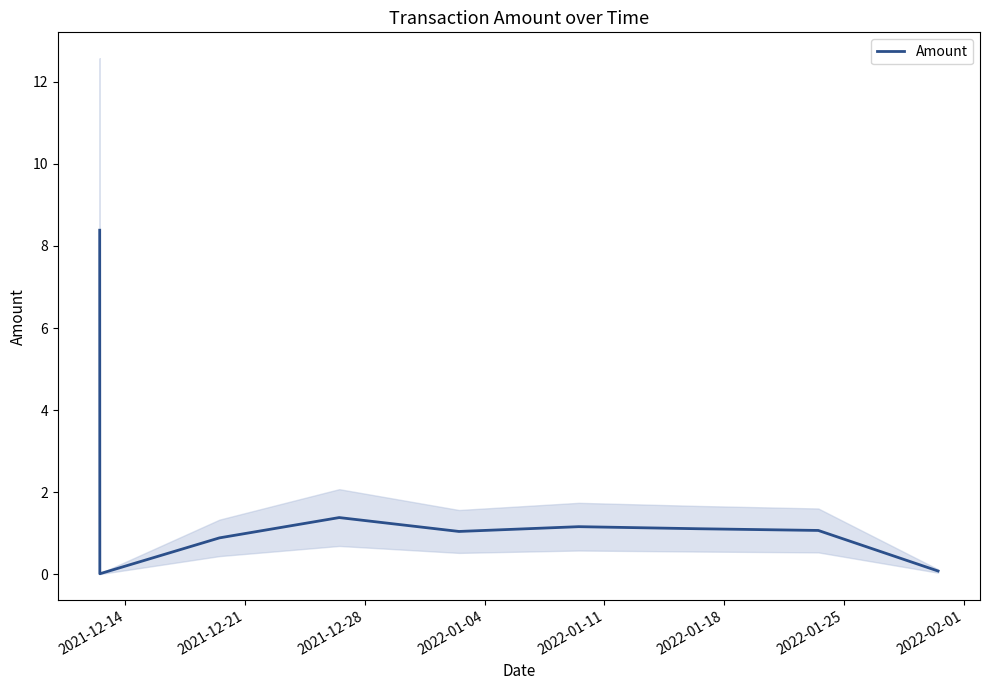

Is this an area chart (filled region under the line)?

No